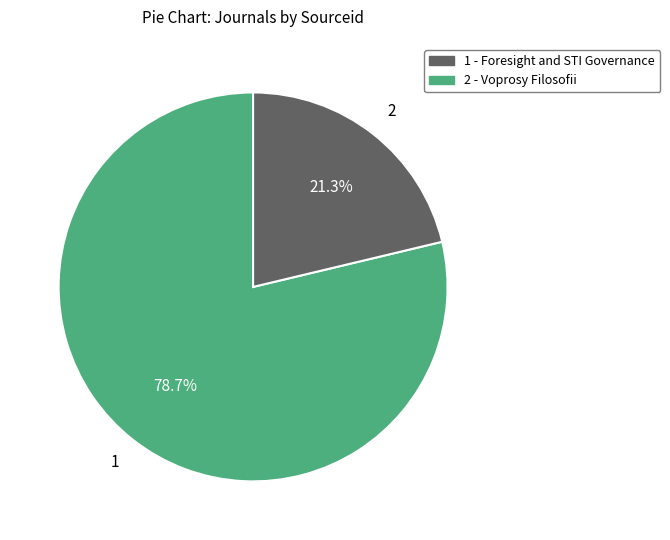

How many slices are in this pie chart?

2